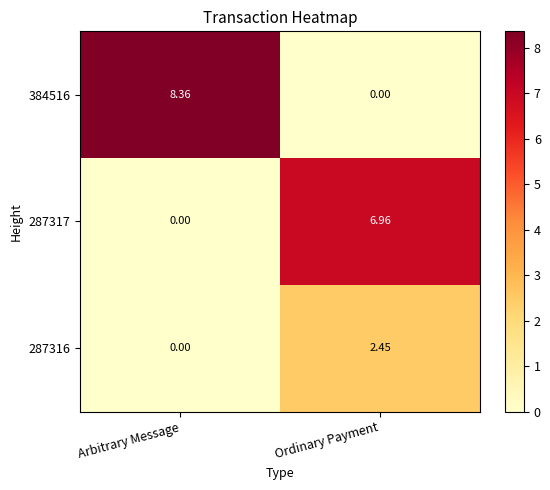

Where is 287317 nearest to the value 3?

Arbitrary Message